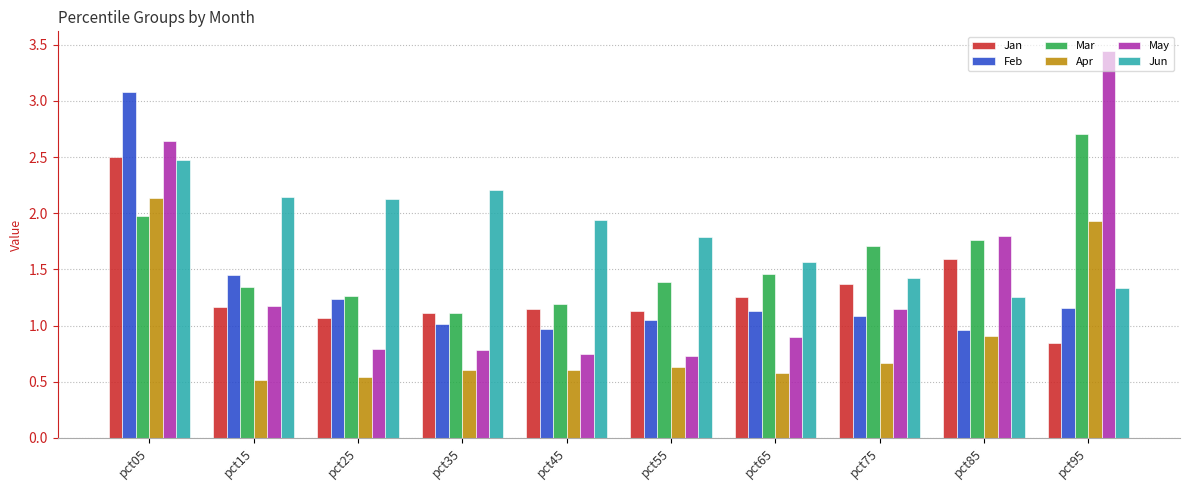

The value of Feb at pct55 is 1.0. True or false?

True